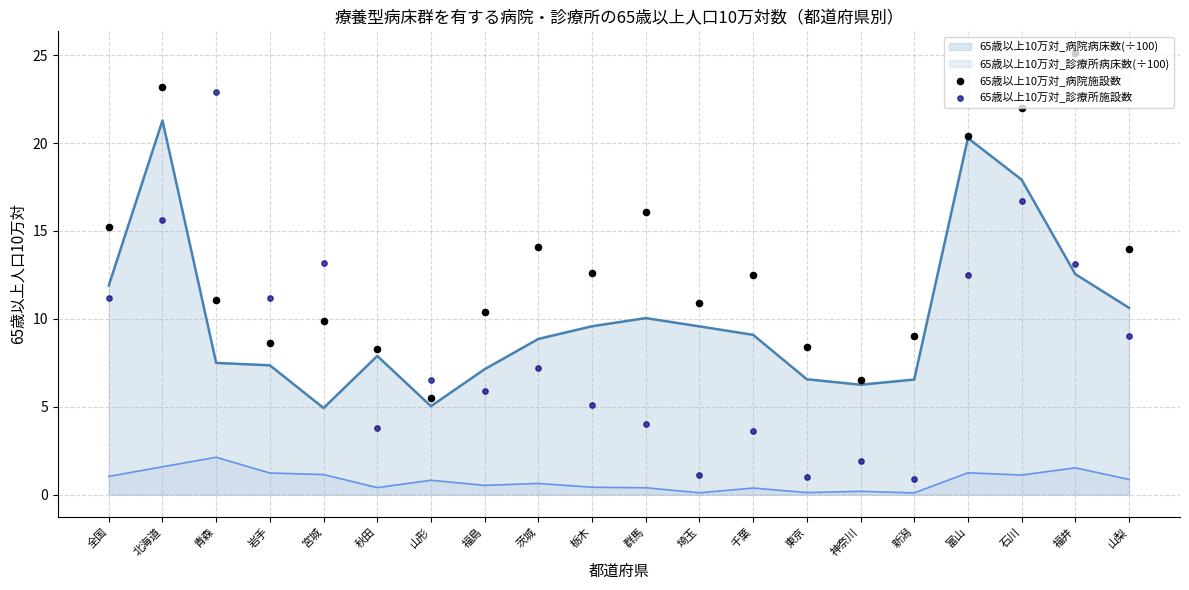

Which series has the largest Y range (max minus min)?

65歳以上10万対_診療所施設数